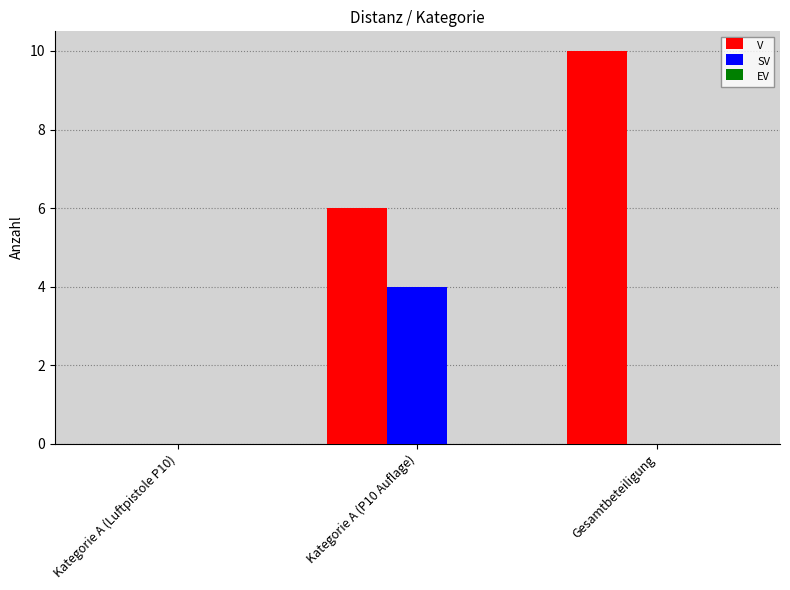

Which series has the largest total across all categories?

V